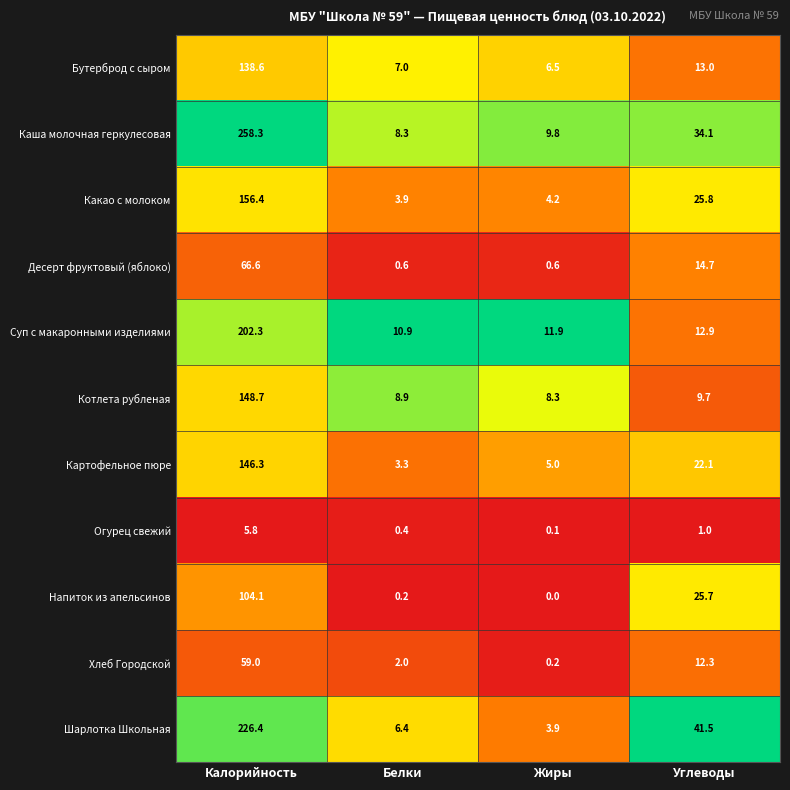

At how many categories does at least one series exceed 0?

4